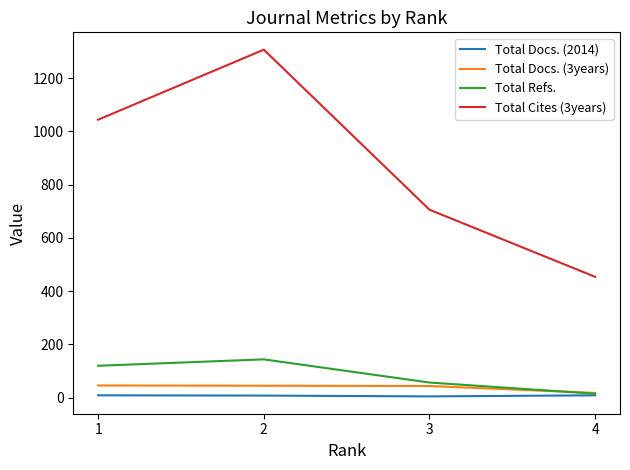

Which series has the widest spread of values?

Total Cites (3years)